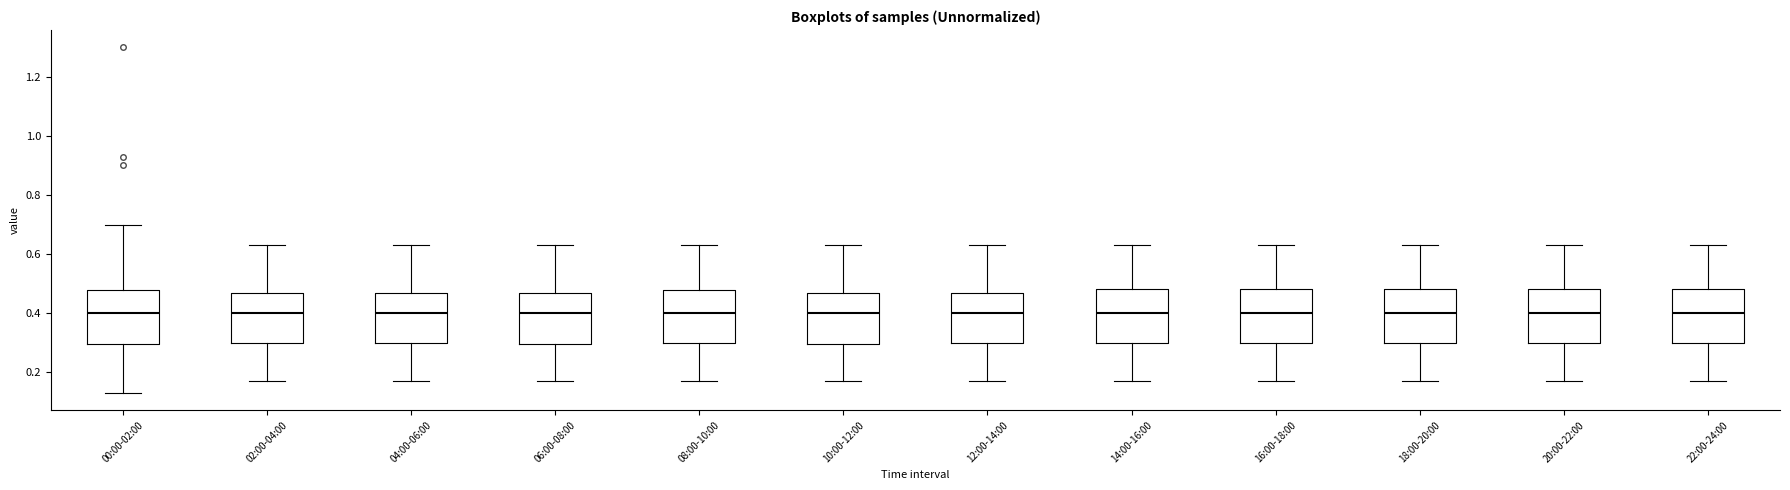

Reading left to right, read every box against the y-axis: the position of its median line, the range the box covers, and the ends of its whiskers. The values are not printed on the chart, so give them approximately, as read against the axis.

00:00-02:00: median 0.40, box 0.30 to 0.48, whiskers 0.14 to 0.70
02:00-04:00: median 0.40, box 0.30 to 0.48, whiskers 0.18 to 0.64
04:00-06:00: median 0.40, box 0.30 to 0.48, whiskers 0.18 to 0.64
06:00-08:00: median 0.40, box 0.30 to 0.48, whiskers 0.18 to 0.64
08:00-10:00: median 0.40, box 0.30 to 0.48, whiskers 0.18 to 0.64
10:00-12:00: median 0.40, box 0.30 to 0.48, whiskers 0.18 to 0.64
12:00-14:00: median 0.40, box 0.30 to 0.48, whiskers 0.18 to 0.64
14:00-16:00: median 0.40, box 0.30 to 0.48, whiskers 0.18 to 0.64
16:00-18:00: median 0.40, box 0.30 to 0.48, whiskers 0.18 to 0.64
18:00-20:00: median 0.40, box 0.30 to 0.48, whiskers 0.18 to 0.64
20:00-22:00: median 0.40, box 0.30 to 0.48, whiskers 0.18 to 0.64
22:00-24:00: median 0.40, box 0.30 to 0.48, whiskers 0.18 to 0.64